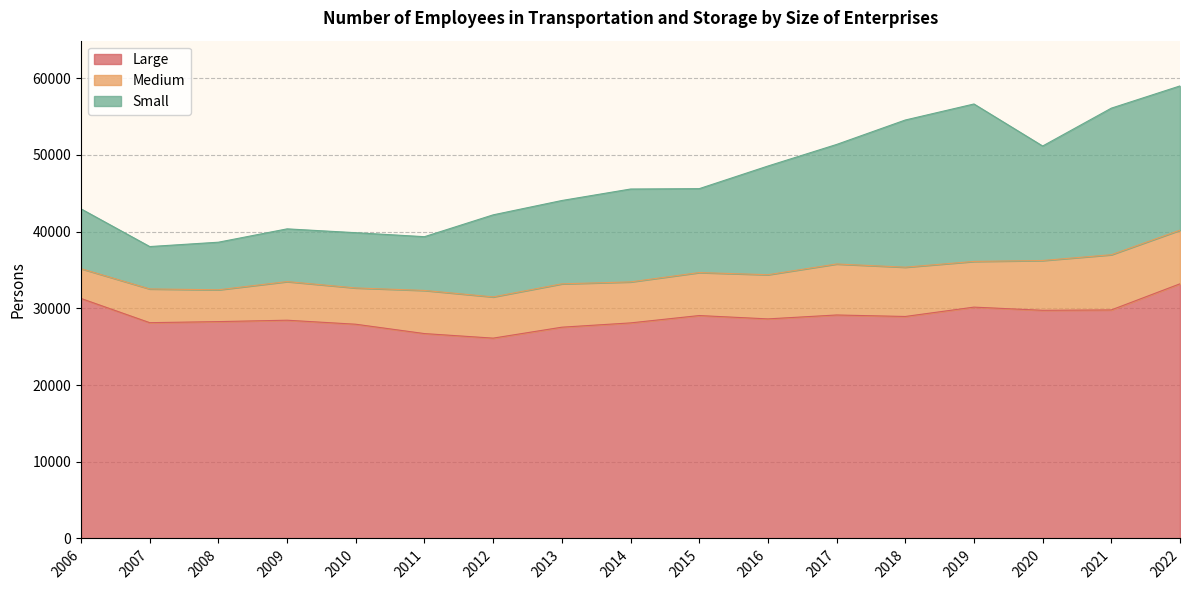

The Small series shows 5416.4 at 2016. True or false?

False